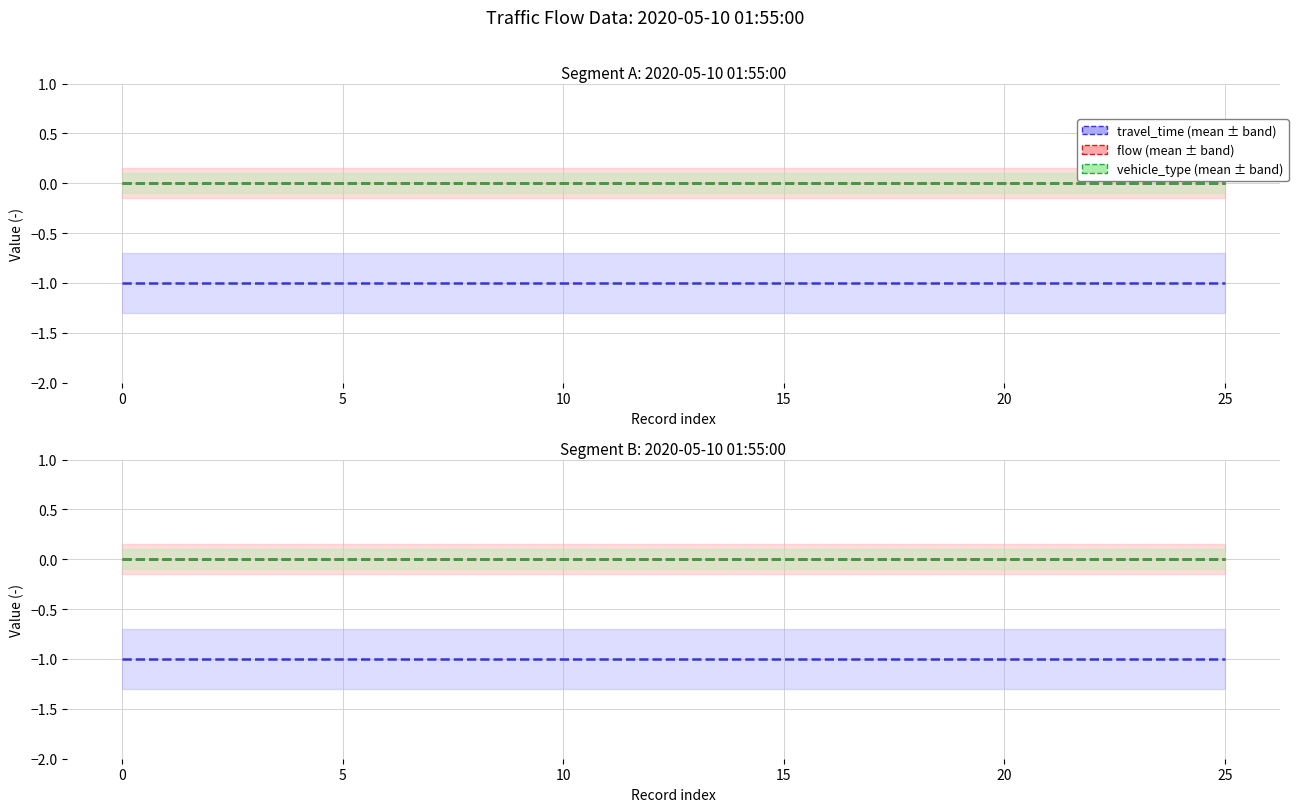

Which series changed the most between 11 and 21?

travel_time